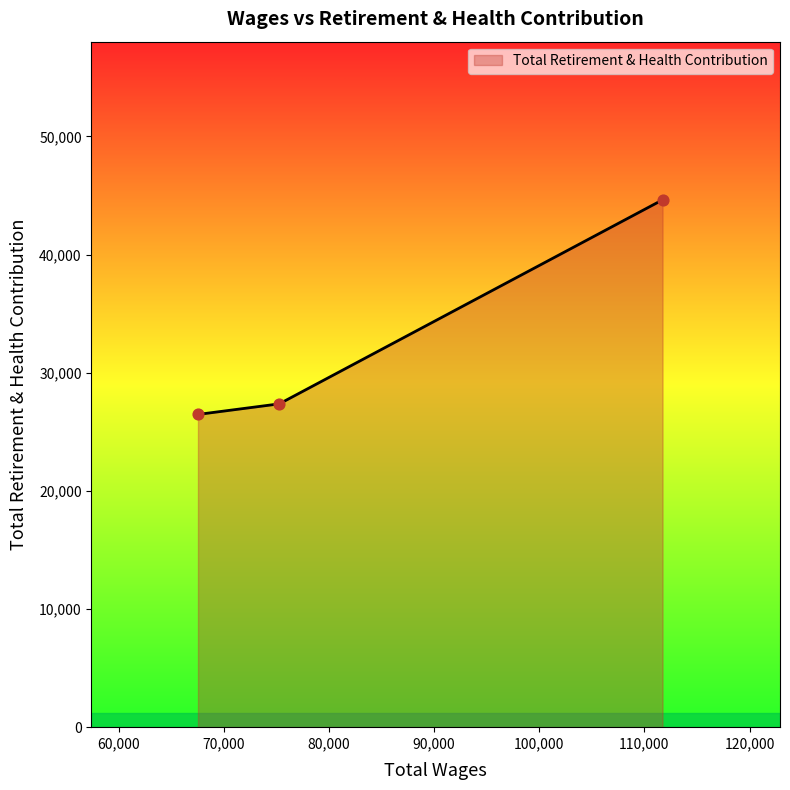

What is the average value?

32822